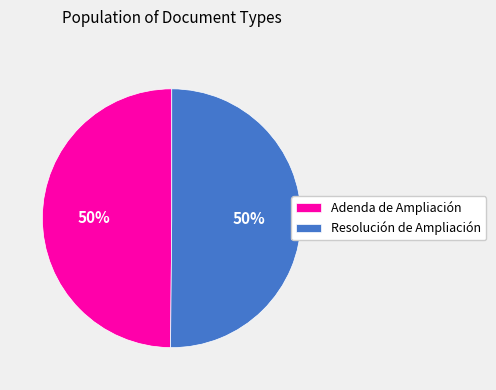

How many slices are in this pie chart?

2